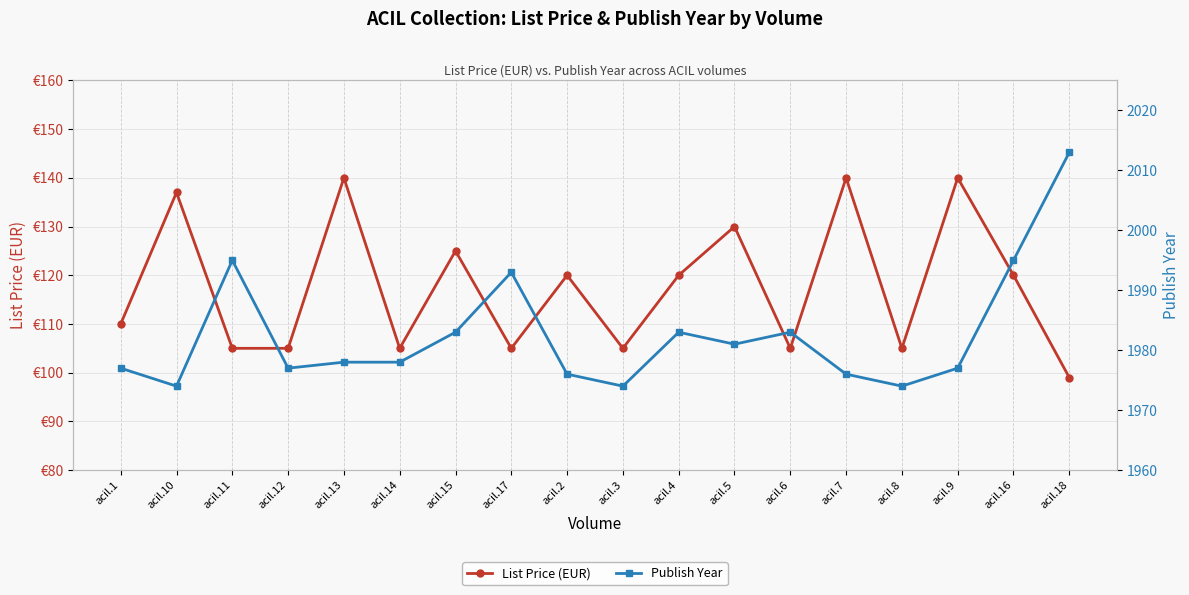

Where is Publish Year nearest to the value 1993?

acil.17